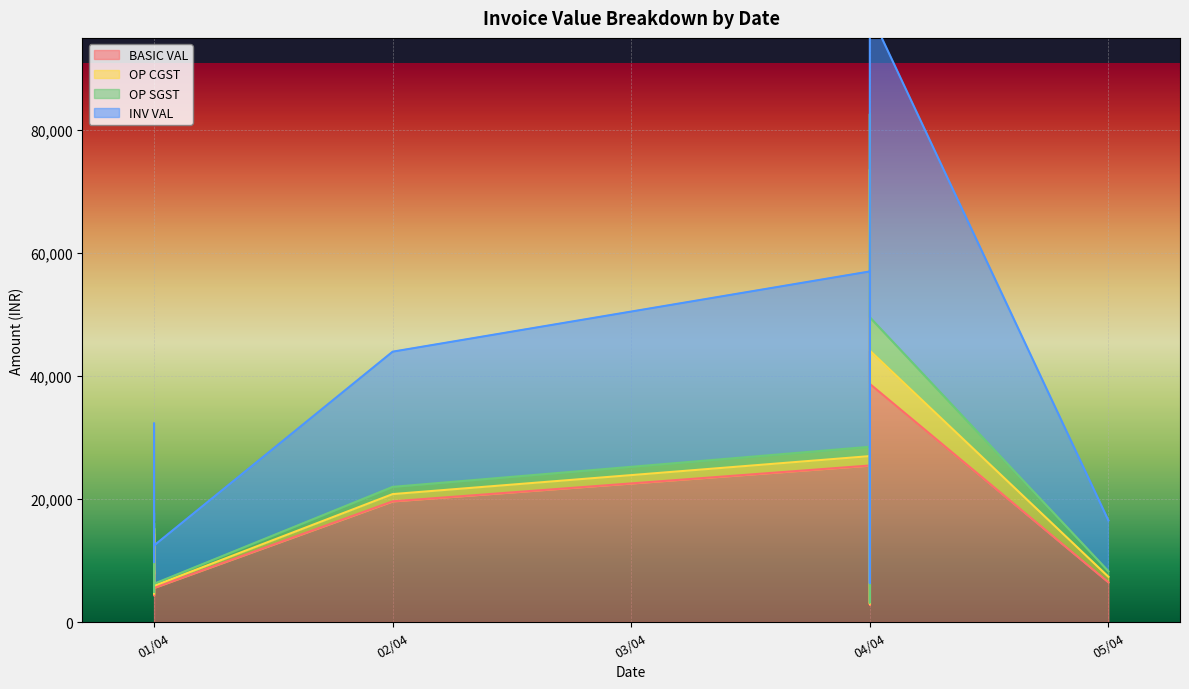

Is the value of INV VAL at 04/04 greater than the value of BASIC VAL at 05/04?

Yes